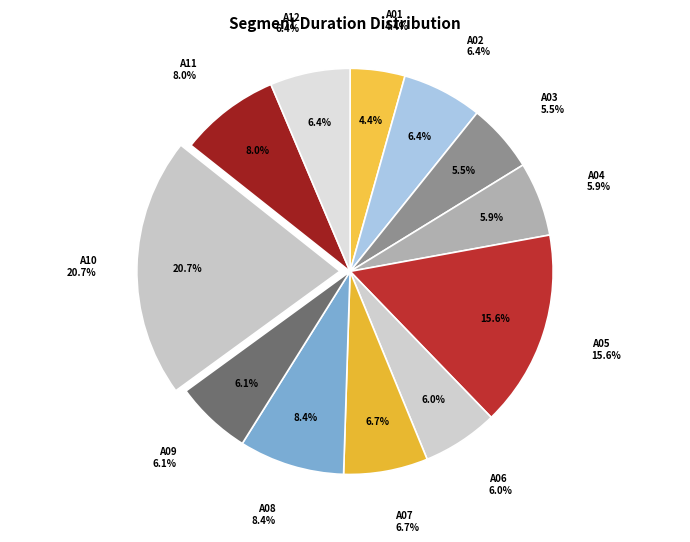

To the nearest percent, what portion does A01 represent?

4%